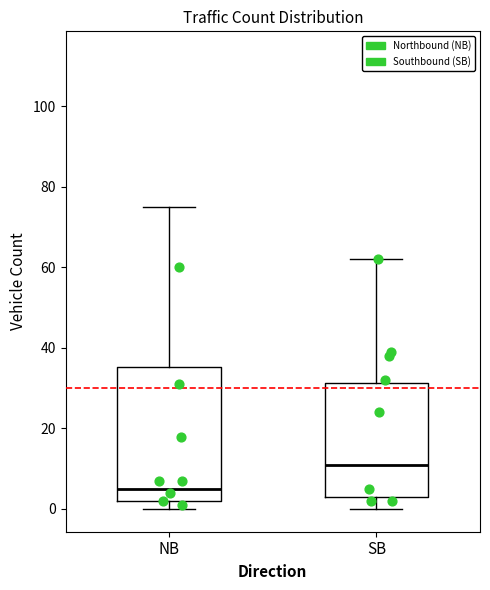

Which box has the lowest median line?

NB